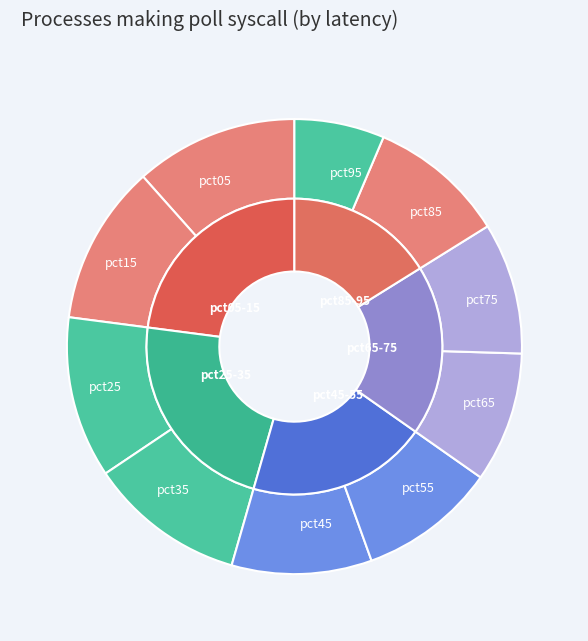

What is the largest slice in the pie chart?

pct05